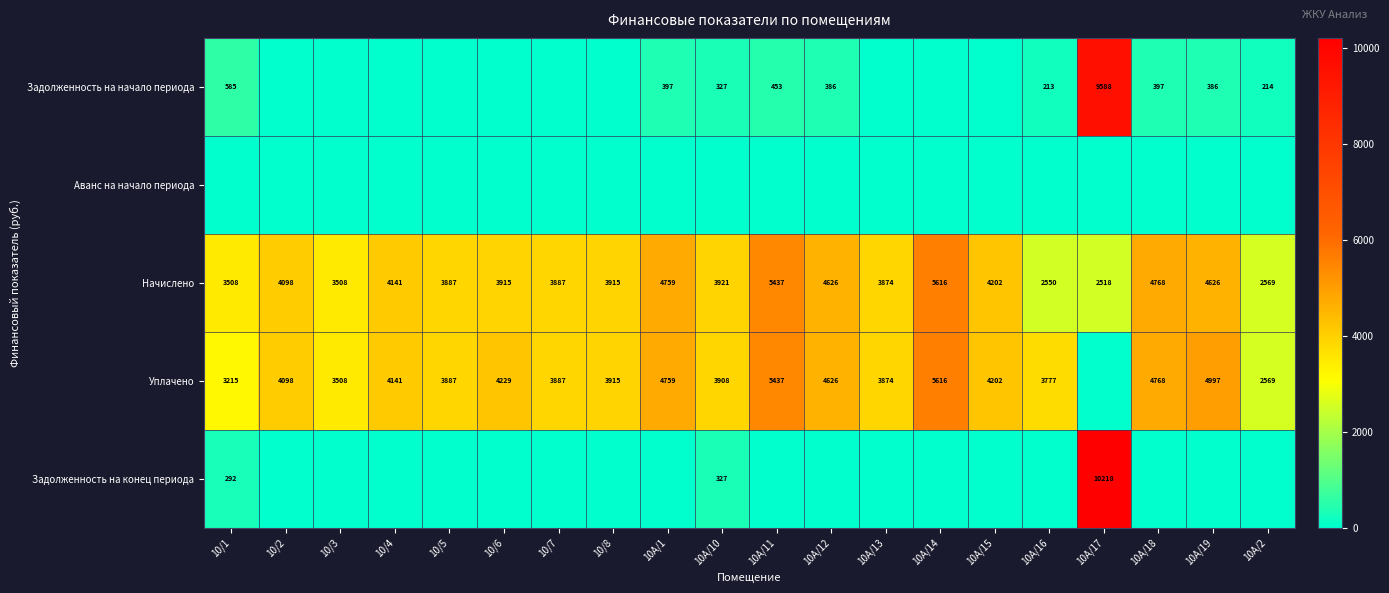

Between 10А/17 and 10А/2, which is larger?

10А/17